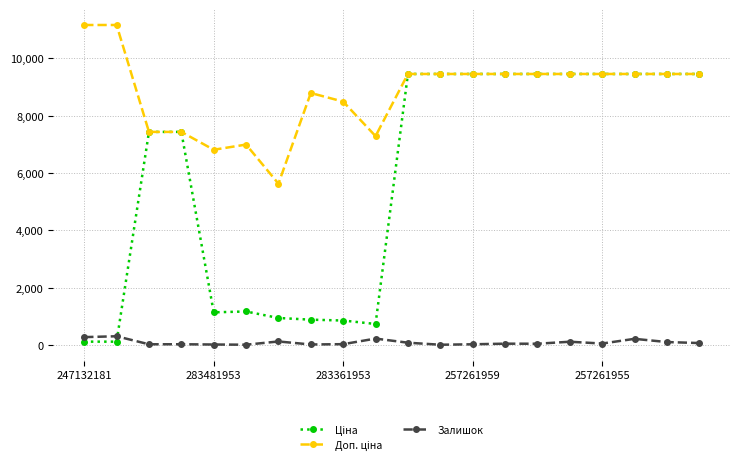

What is the highest value of the Залишок series?

300.0